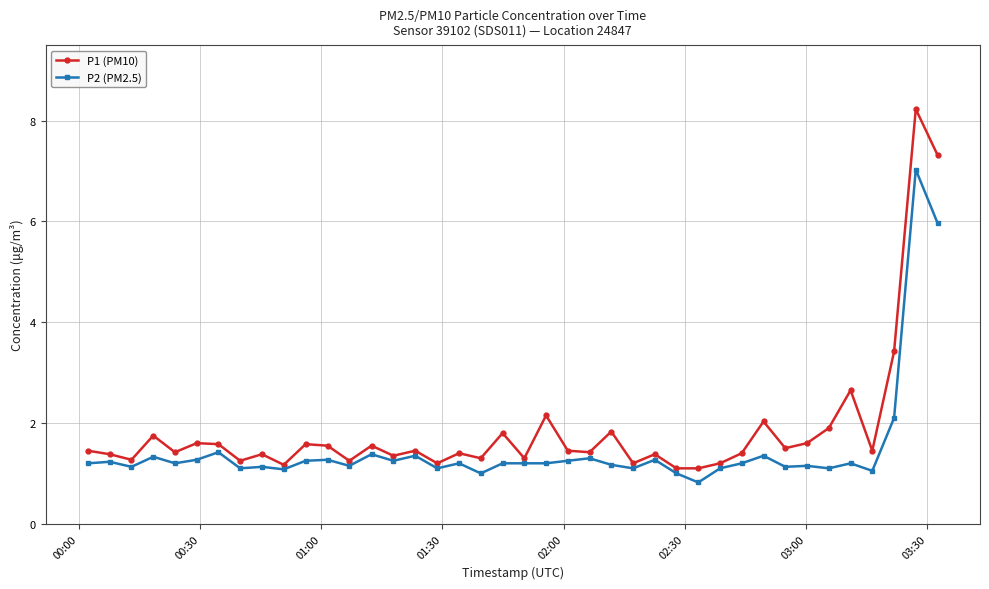

Which series has the largest range (max minus min)?

P1 (PM10)